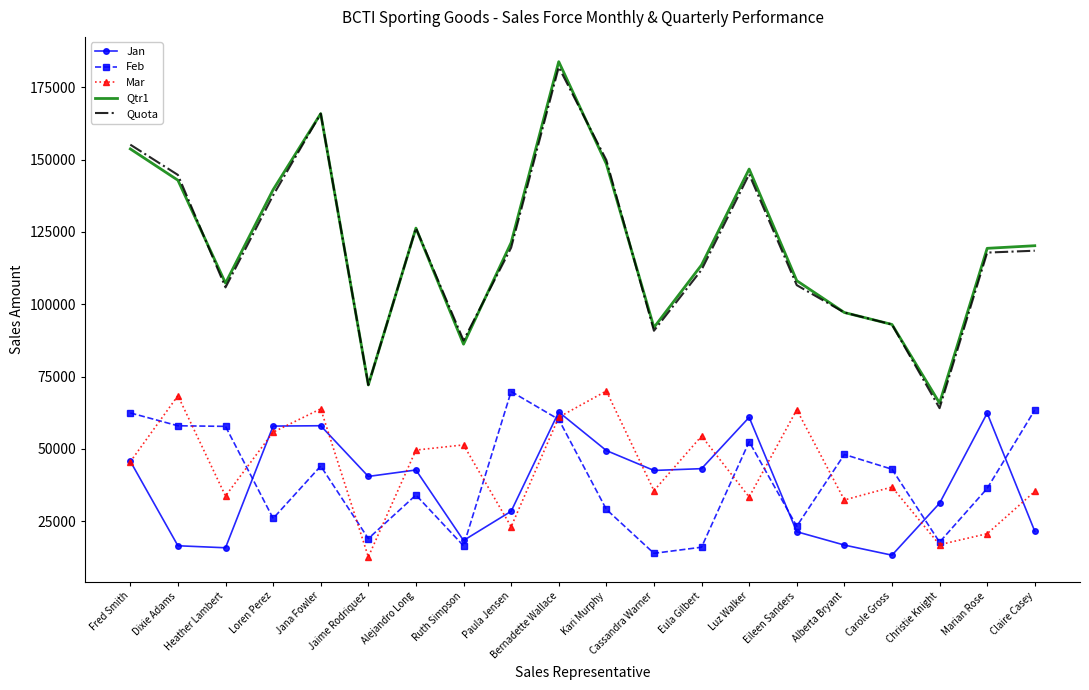

Is it true that Feb equals 48055 at Alberta Bryant?

True